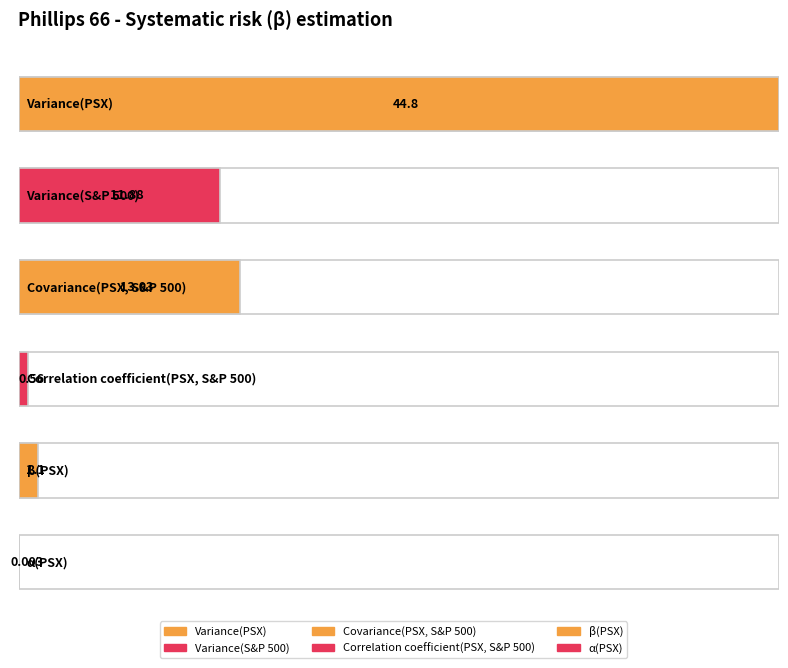

What is the sum of all values?

71.4